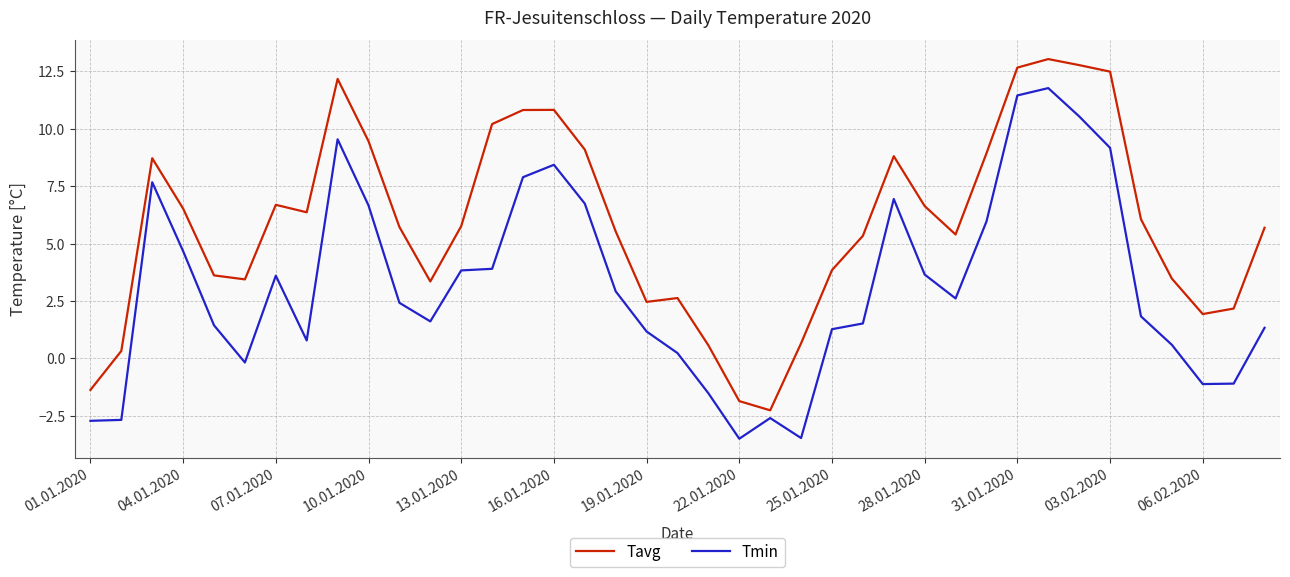

List the series in order of their overall mean, lowest first.

Tmin, Tavg